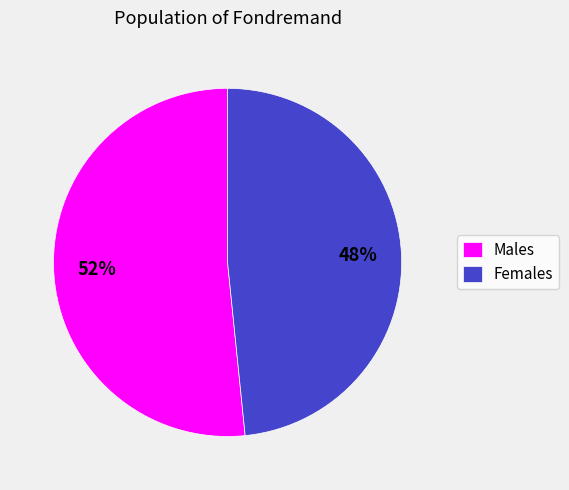

To the nearest percent, what is the average slice percentage?

50%